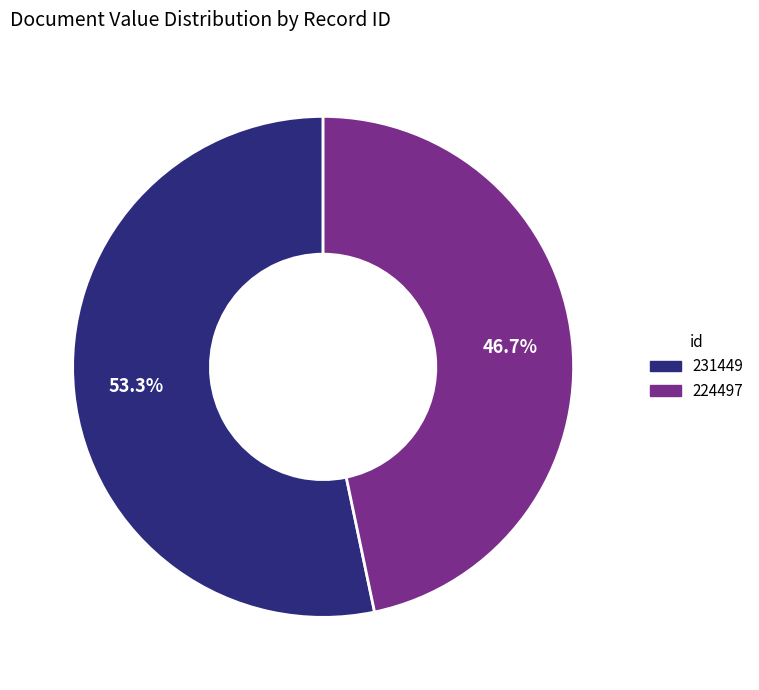

To the nearest percent, what is the difference between the 224497 and 231449 slice percentages?

7%